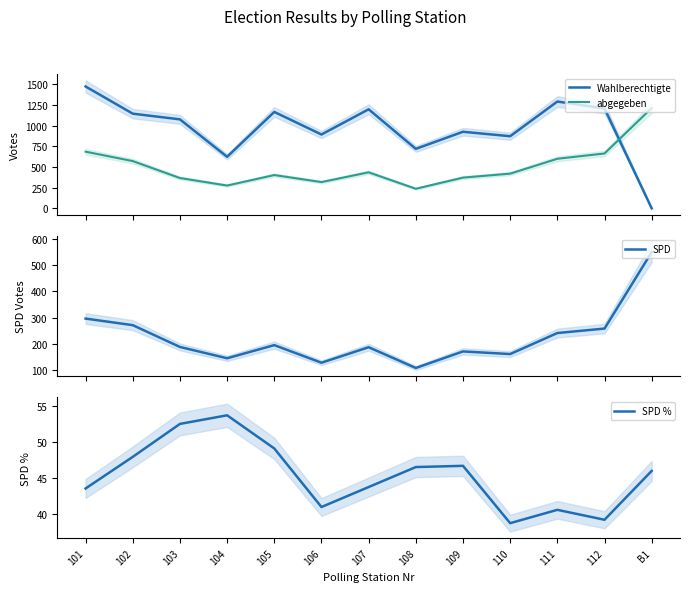

Where is the first local maximum for Wahlberechtigte?

105